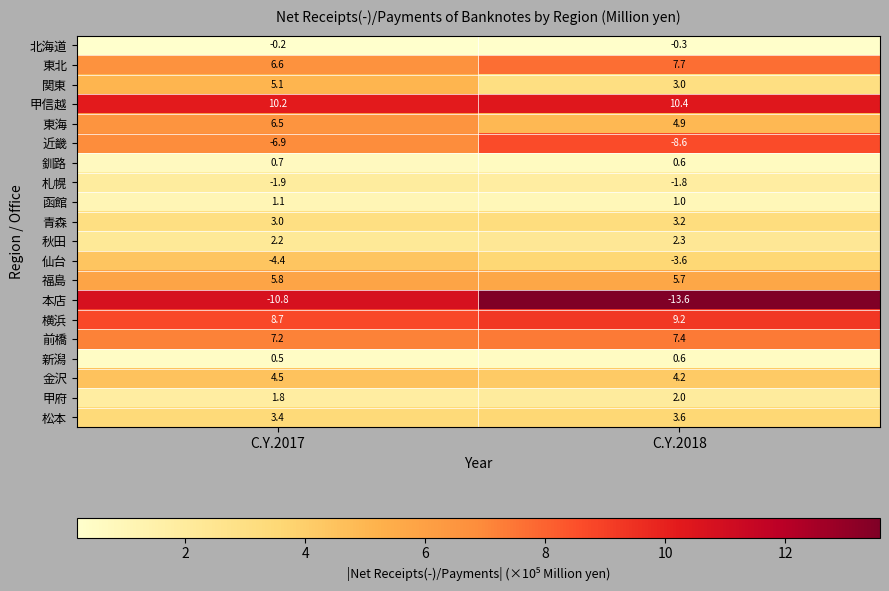

What is the total value across all series at C.Y.2017?

43.1